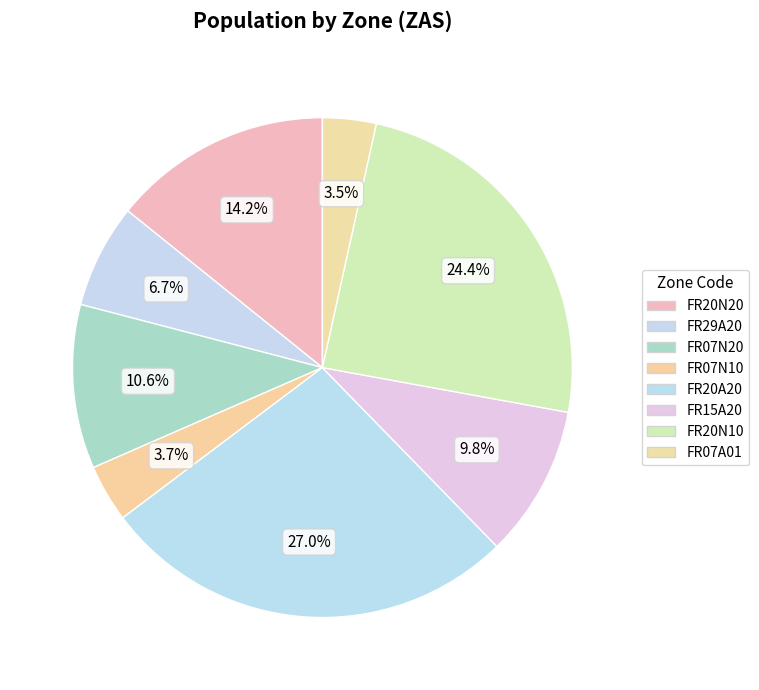

How many segments does this pie chart have?

8